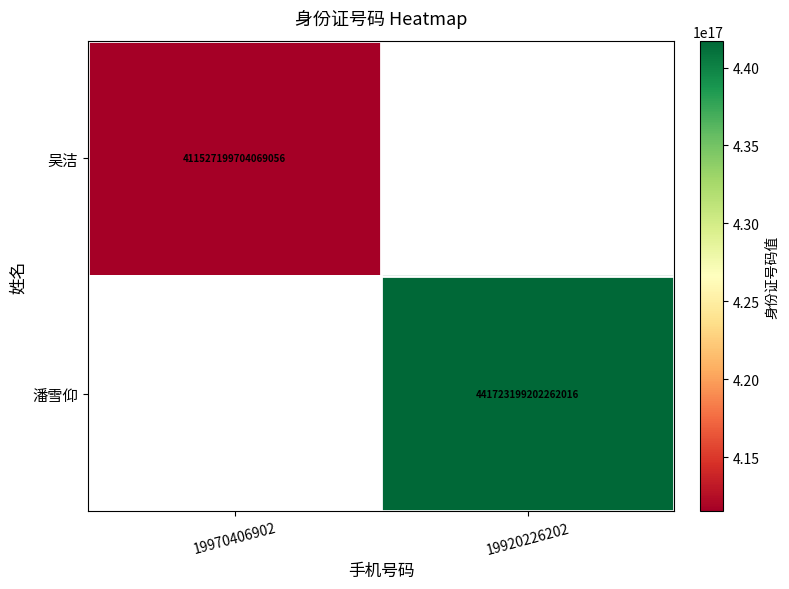

The value of 潘雪仰 at 19920226202 is 441723199202262016. True or false?

True